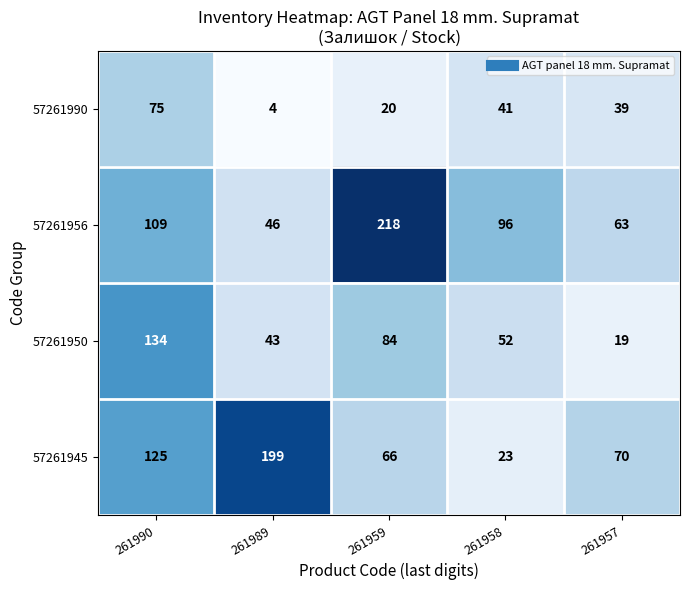

Where does the 57261945 series first go above 70?

261990